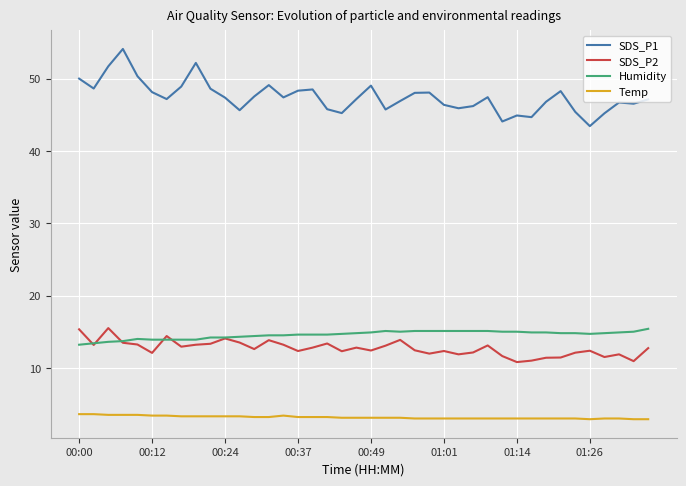

What is the minimum value shown in the chart?

2.9